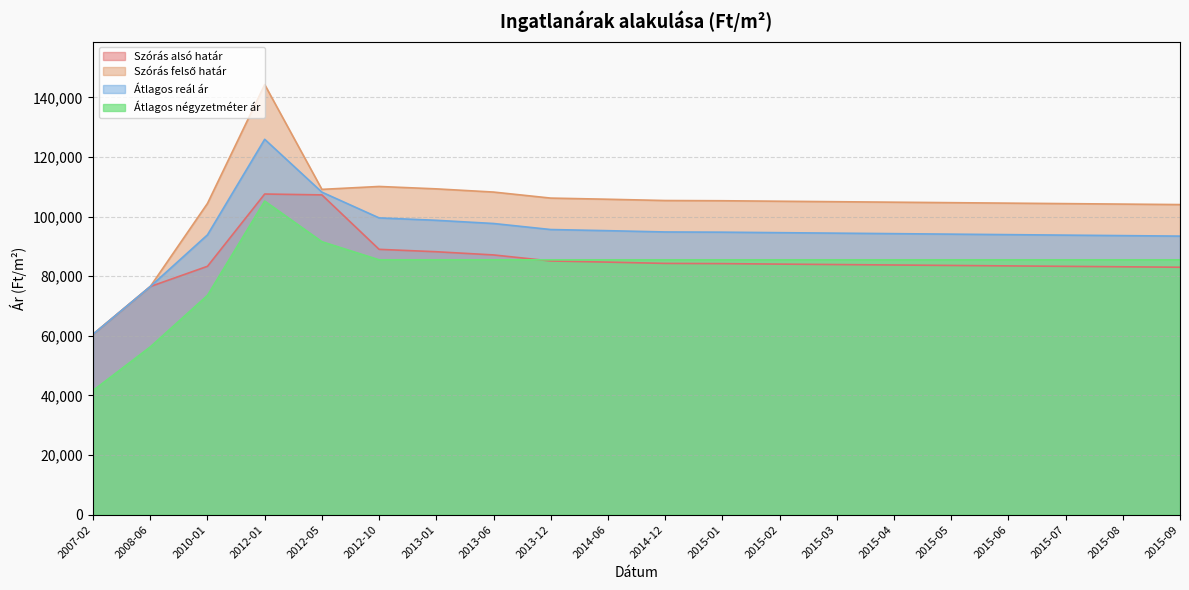

What is the spread (max minus min) of values at 2015-01?

21092